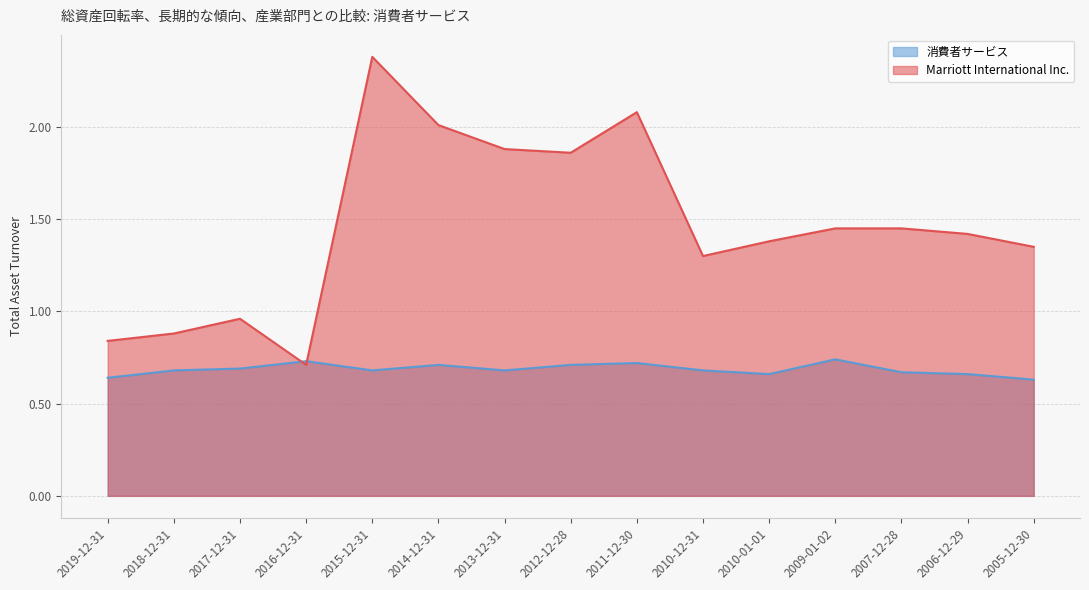

Which category has the lowest value in the 消費者サービス series?

2005-12-30